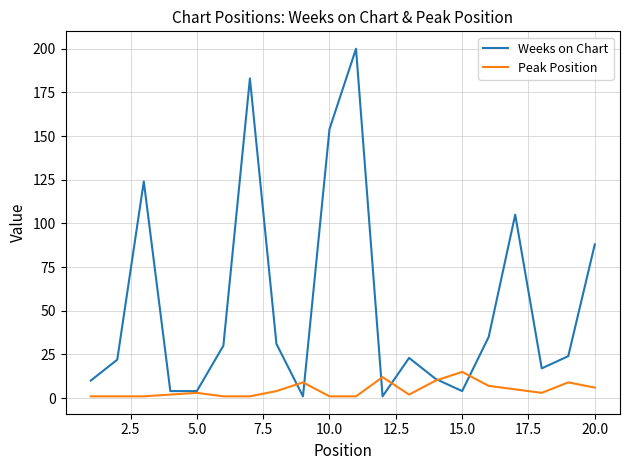

How many lines are shown in the chart?

2